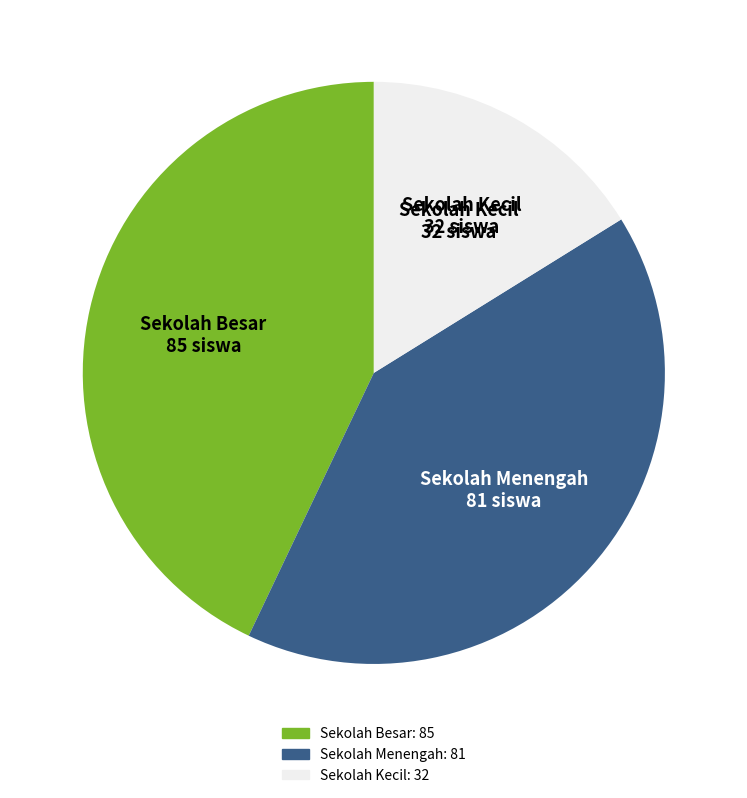

Is there a majority slice in this chart?

No